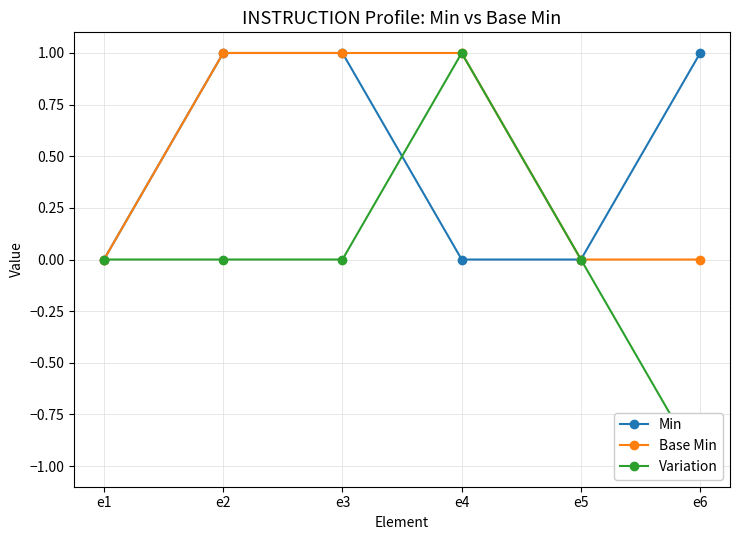

Which has a higher value, e5 or e3?

e3